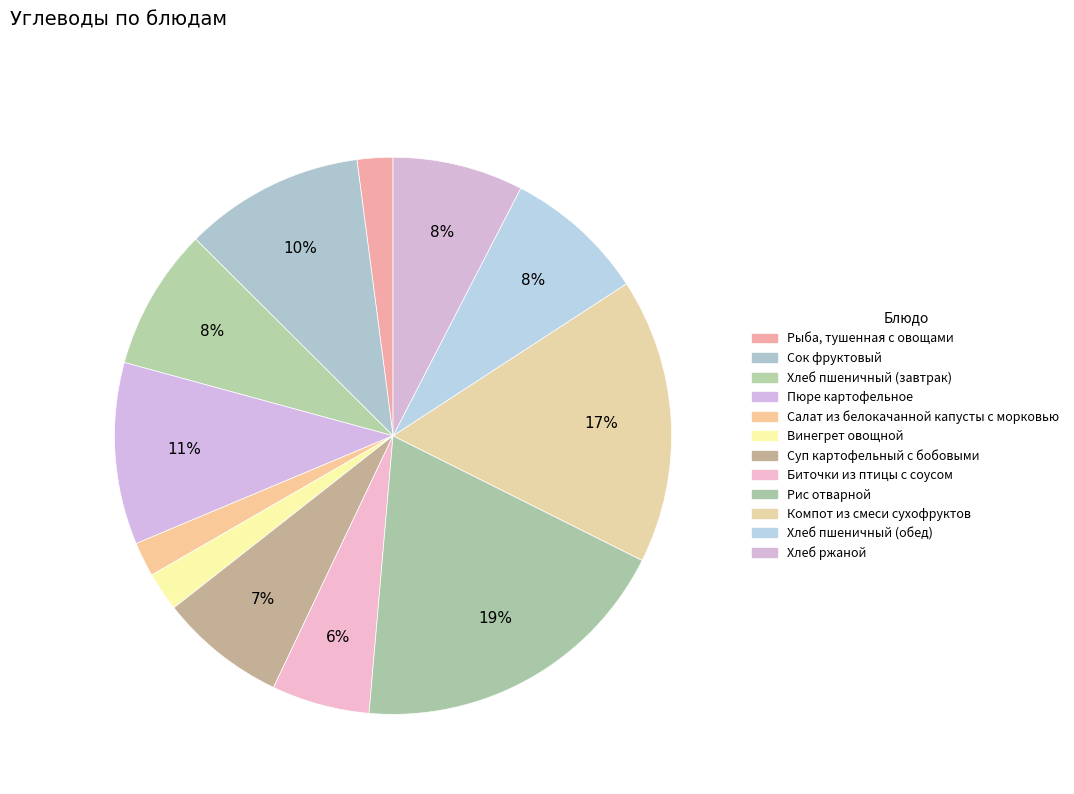

To the nearest percent, what is the difference between the largest and smallest slice percentages?

17%